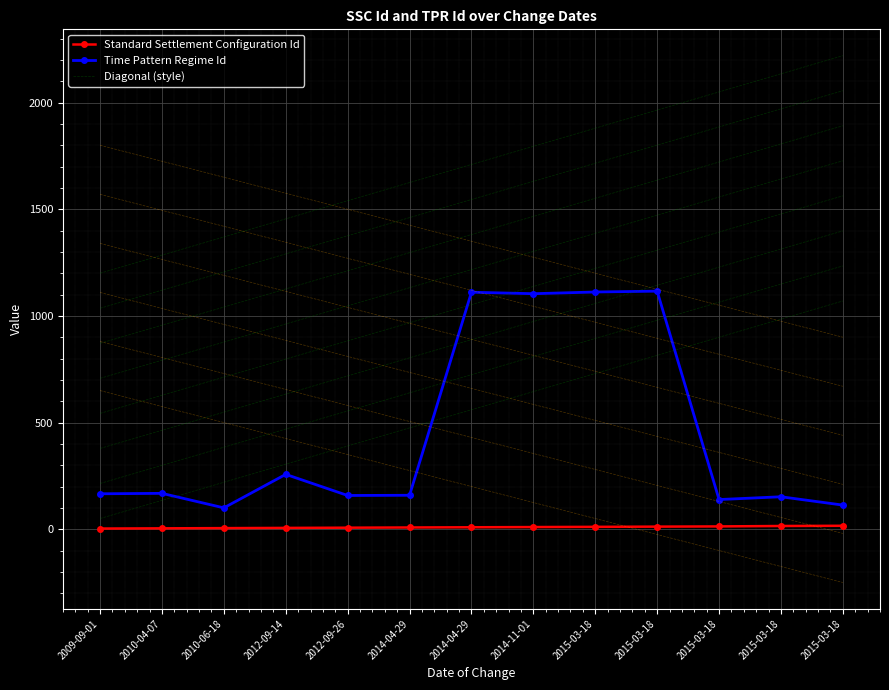

How many lines are shown in the chart?

2